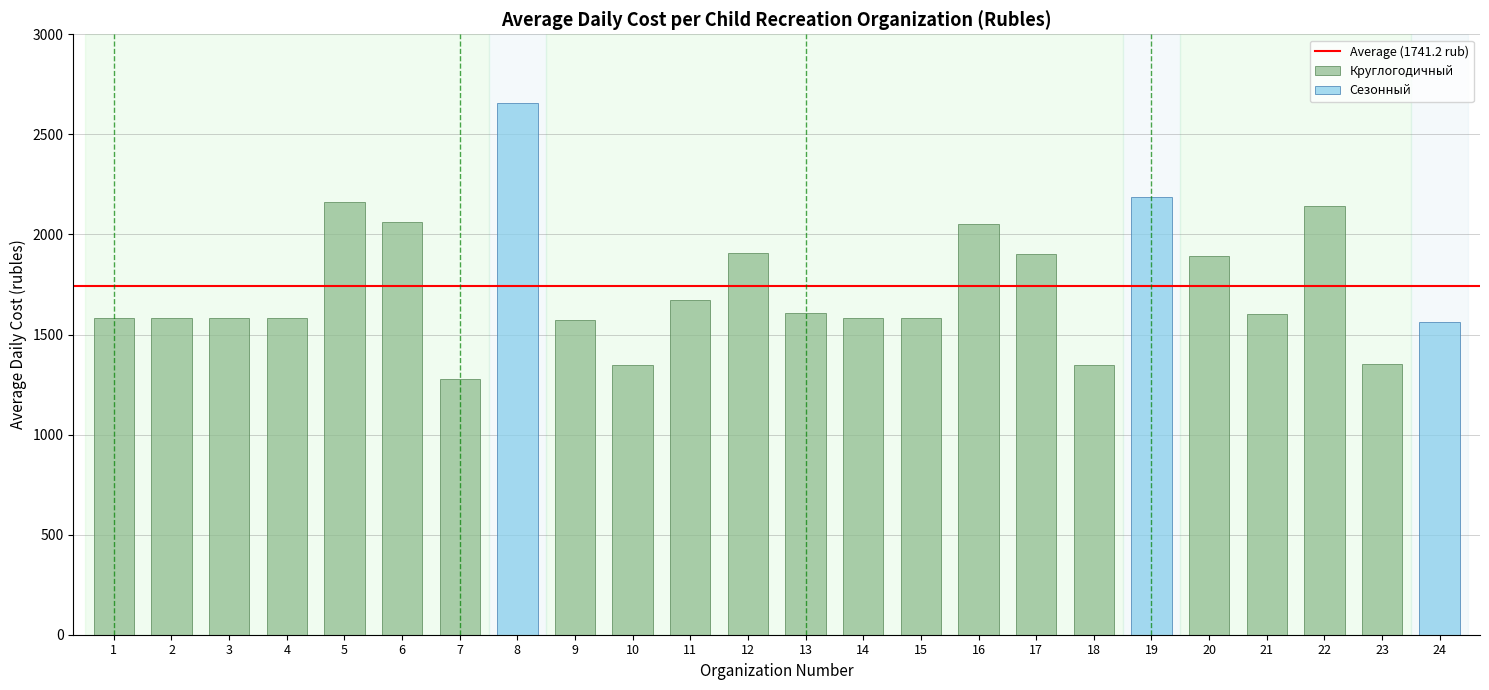

What is the minimum value shown in the chart?

1280.0